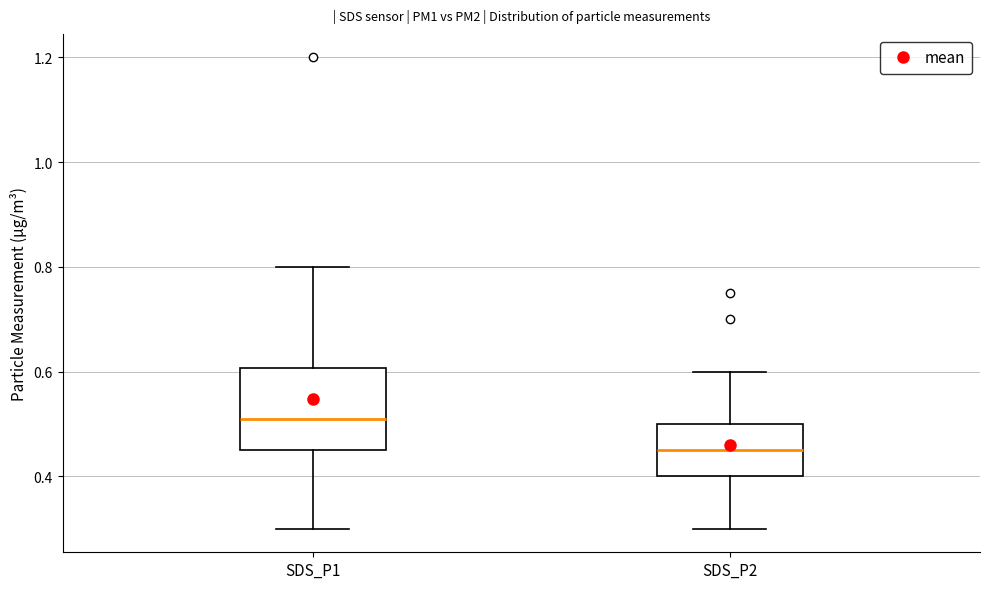

Reading left to right, read every box against the y-axis: the position of its median line, the range the box covers, and the ends of its whiskers. The values are not printed on the chart, so give them approximately, as read against the axis.

SDS_P1: median 0.52, box 0.46 to 0.60, whiskers 0.30 to 0.80
SDS_P2: median 0.46, box 0.40 to 0.50, whiskers 0.30 to 0.60